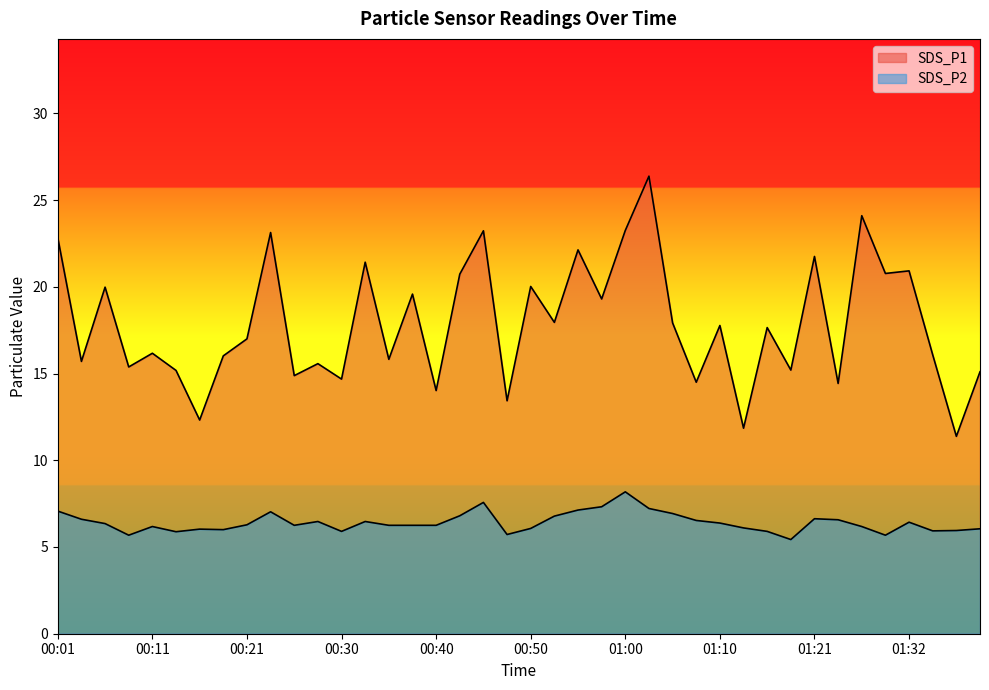

Which series changed the most between 00:26 and 01:29?

SDS_P1